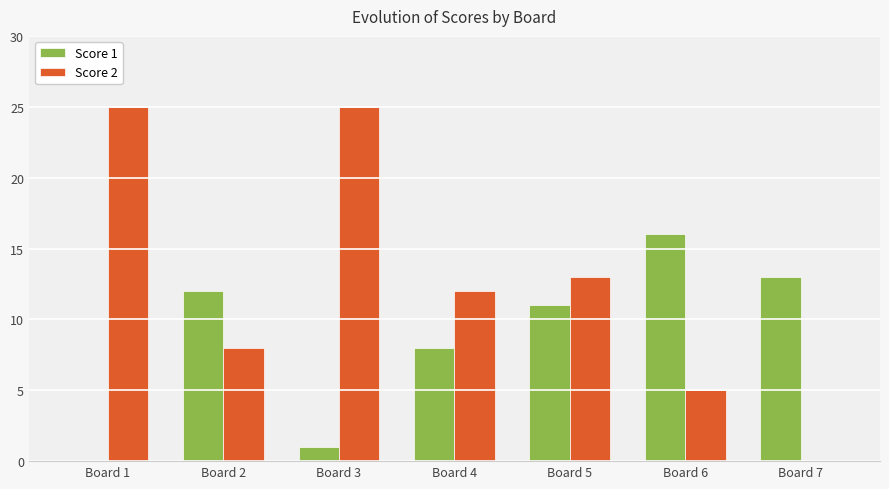

Between Board 5 and Board 7, which series saw the biggest shift?

Score 2